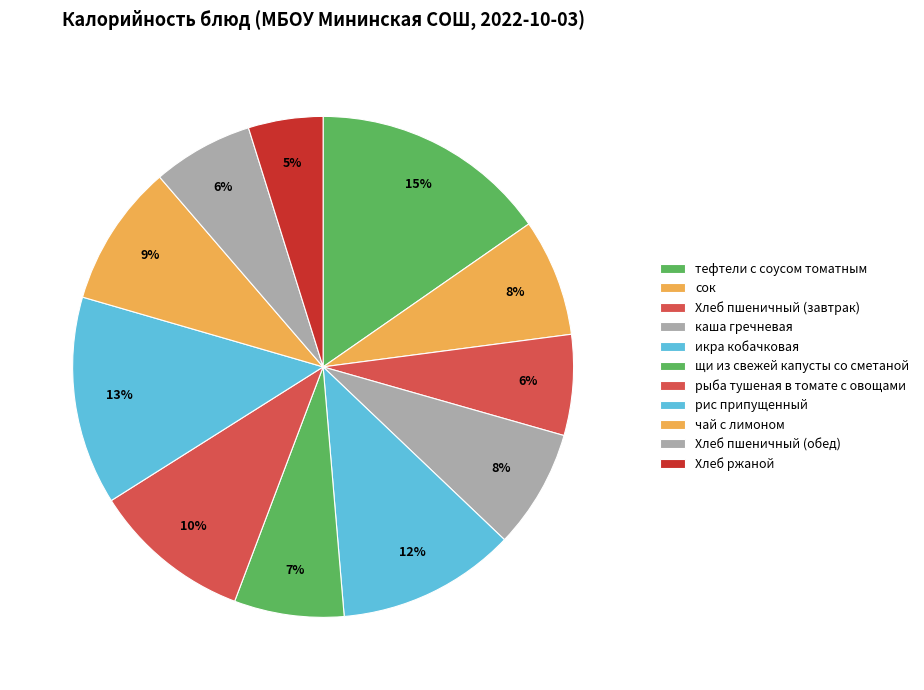

How many segments does this pie chart have?

11